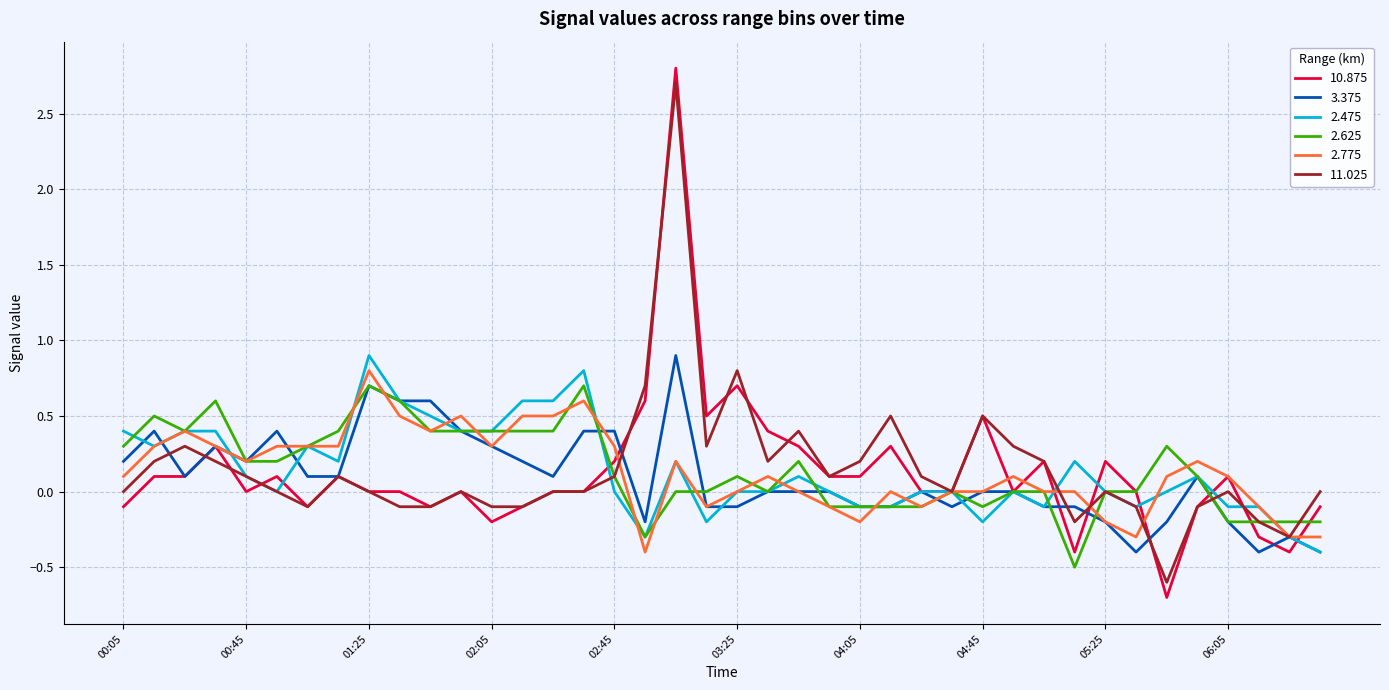

Which series has the widest spread of values?

10.875